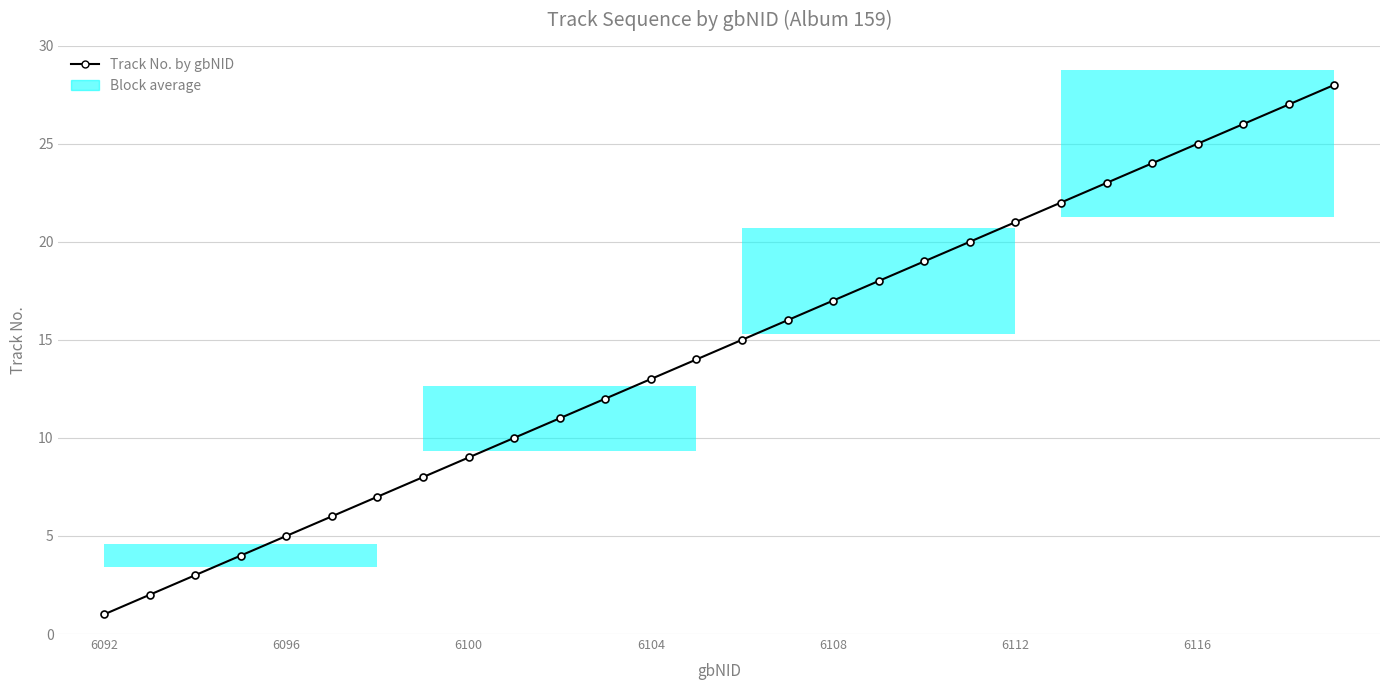

Reading left to right, what are all the values shown in this chart?

1	2	3	4	5	6	7	8	9	10	11	12	13	14	15	16	17	18	19	20	21	22	23	24	25	26	27	28